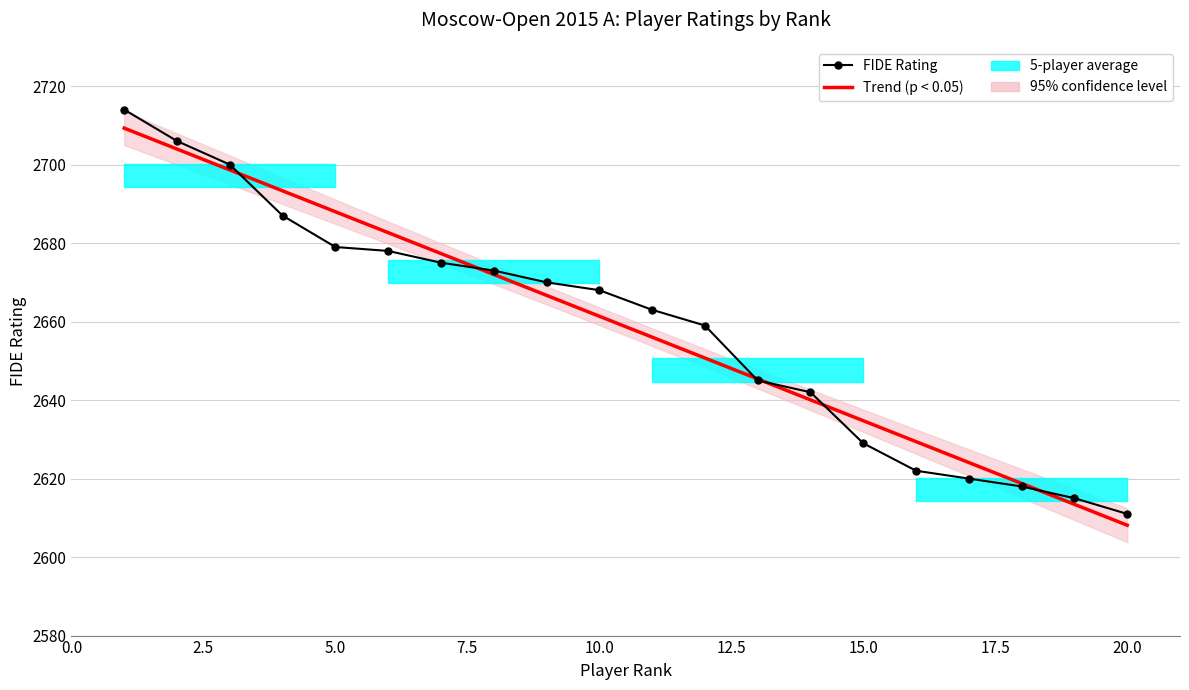

The Trend (p < 0.05) series shows 1844.8 at 12.5. True or false?

False